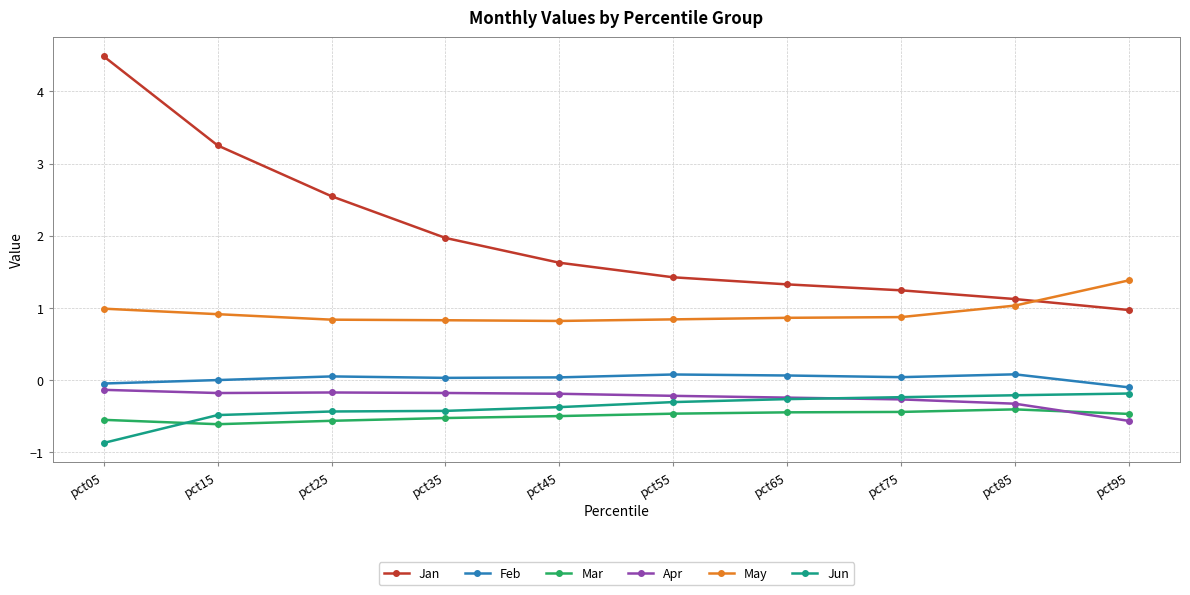

True or false: May and Apr intersect in this chart.

False